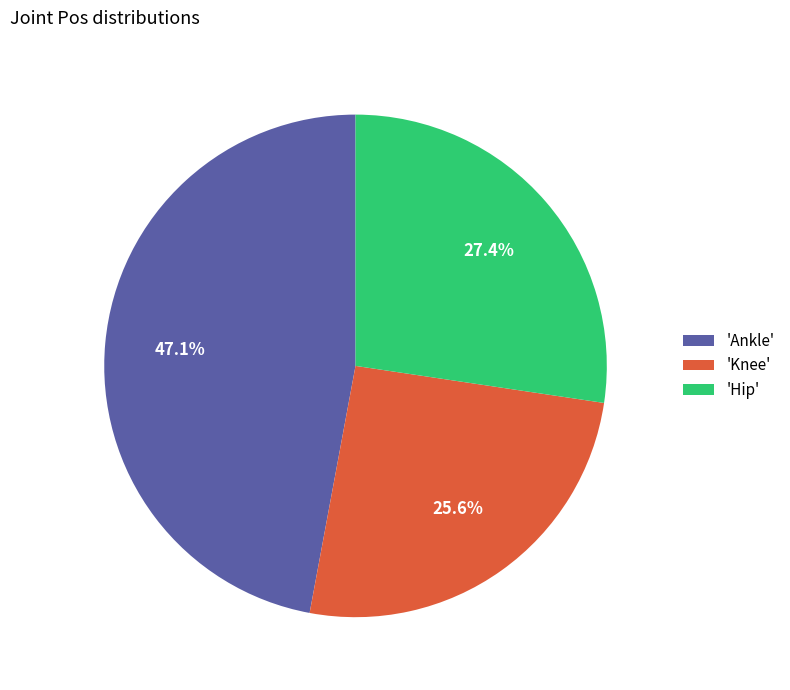

Rank the categories by value from lowest to highest.

'Knee', 'Hip', 'Ankle'